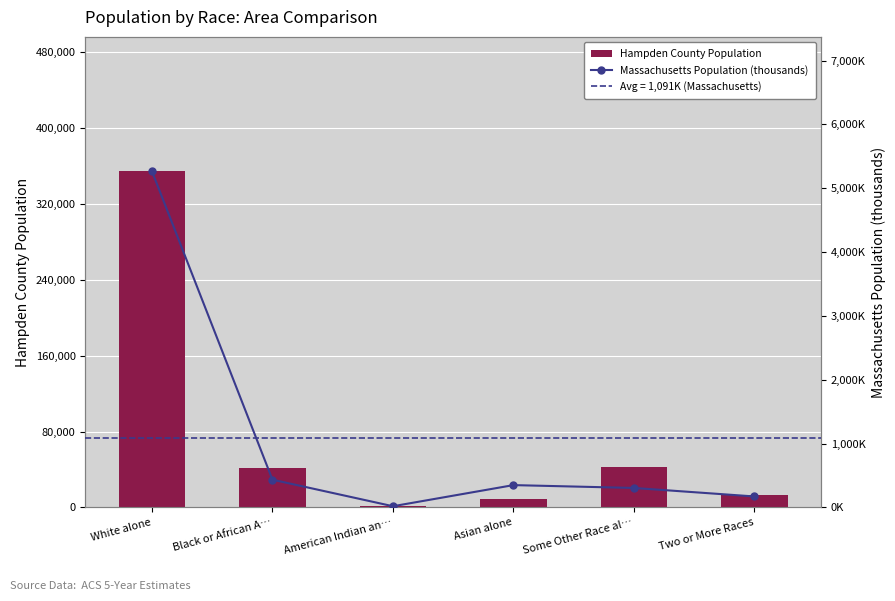

What is the minimum value shown in the chart?

18.9